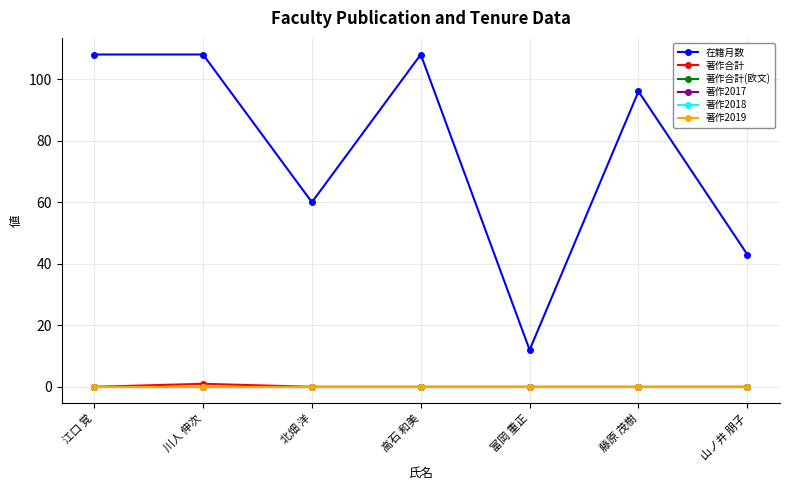

What is the total value across all series at 富岡 重正?

12